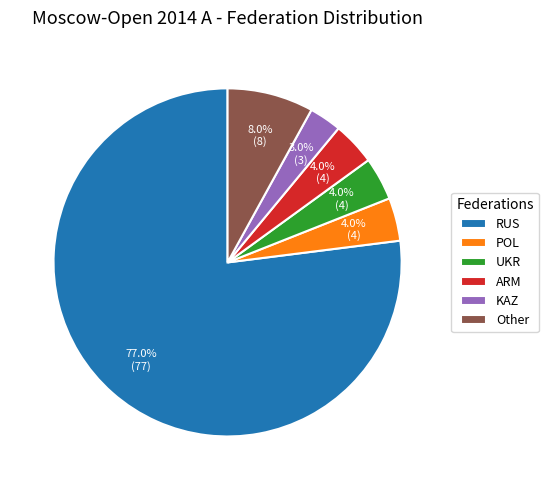

What percentage do ARM and UKR together represent?

8.0%